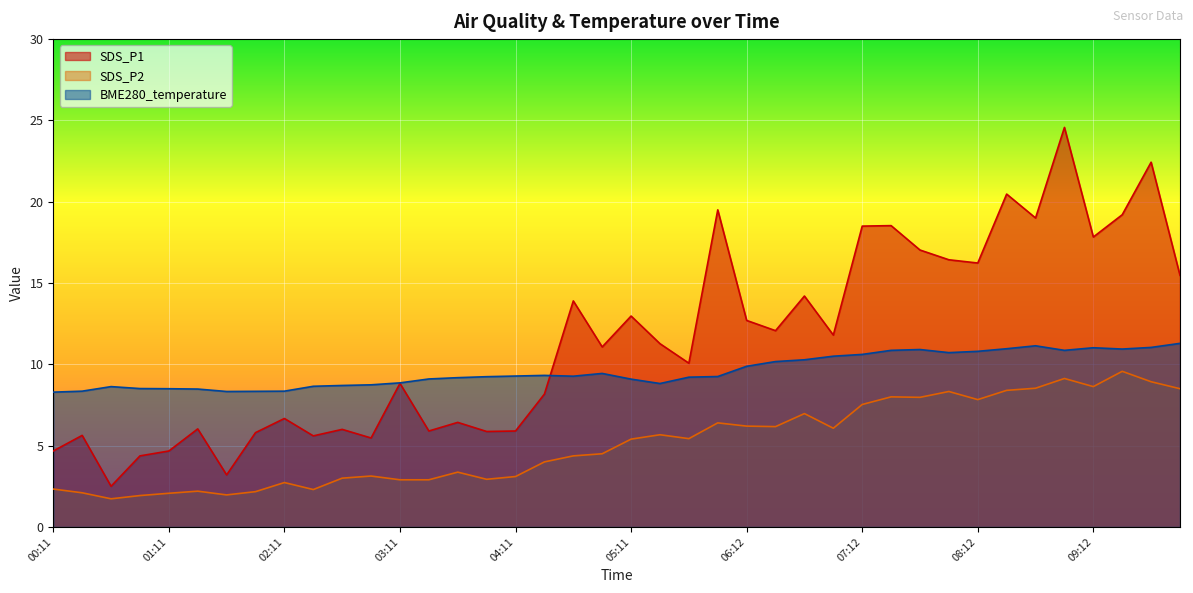

What is the sum of all SDS_P2 values?

205.4